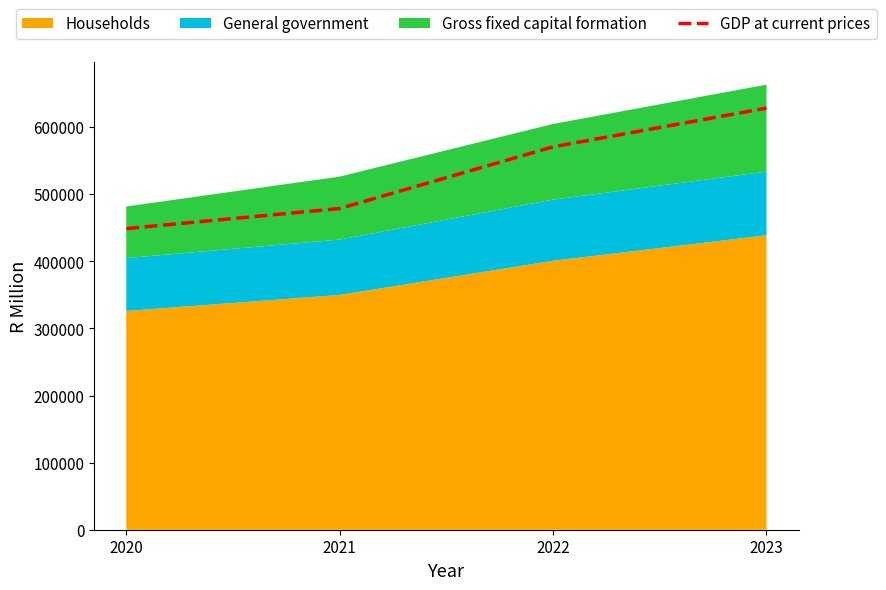

Reading left to right, what are all the values shown in this chart?

2020=448874	2021=478807	2022=570792	2023=628444